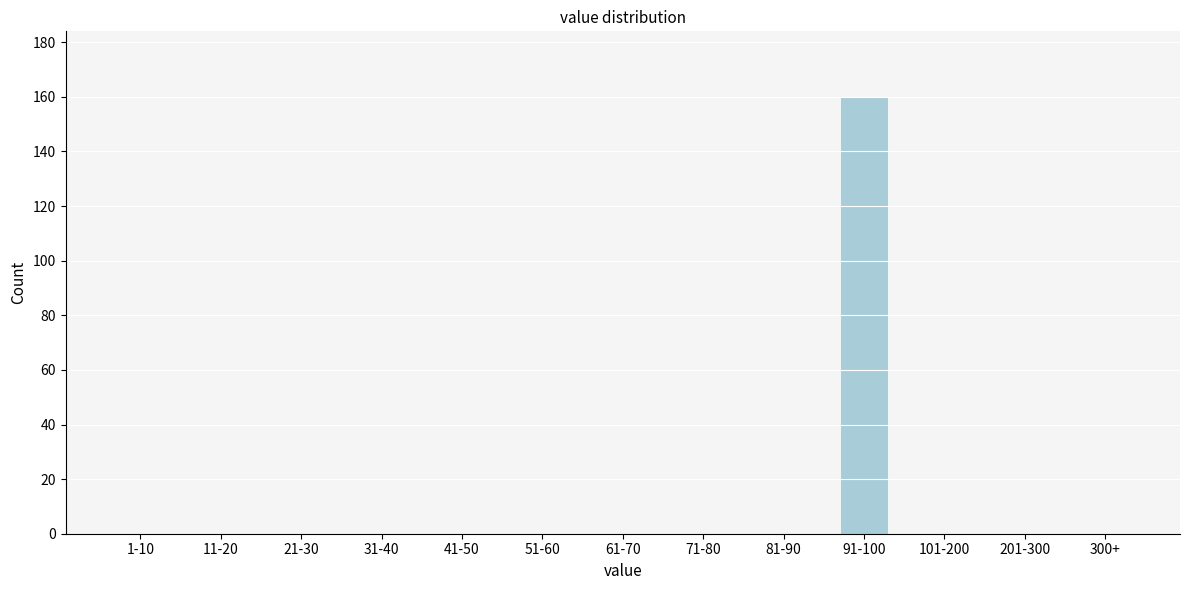

Reading left to right, list all the values displayed in this chart.

1-10=0	11-20=0	21-30=0	31-40=0	41-50=0	51-60=0	61-70=0	71-80=0	81-90=0	91-100=160	101-200=0	201-300=0	300+=0